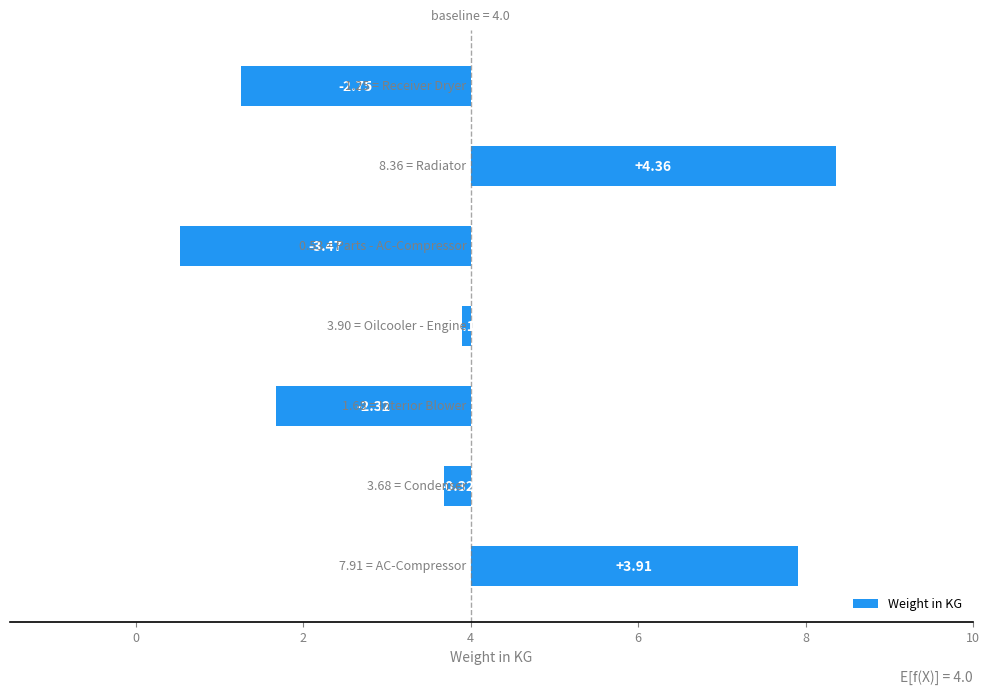

What is the greatest value displayed?

4.4